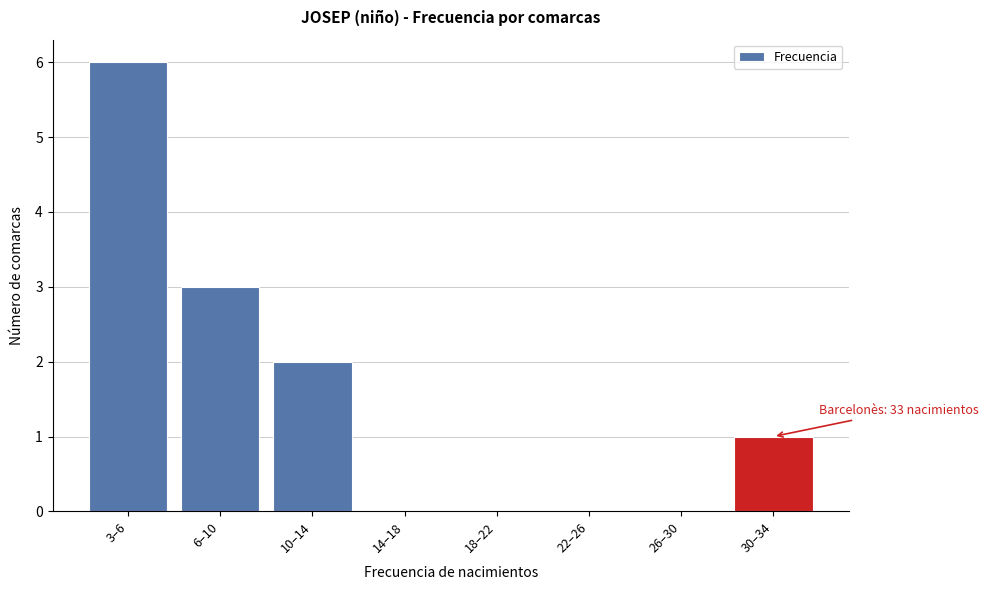

Reading left to right, transcribe all the data shown in this chart.

3–6=6	6–10=3	10–14=2	14–18=0	18–22=0	22–26=0	26–30=0	30–34=1